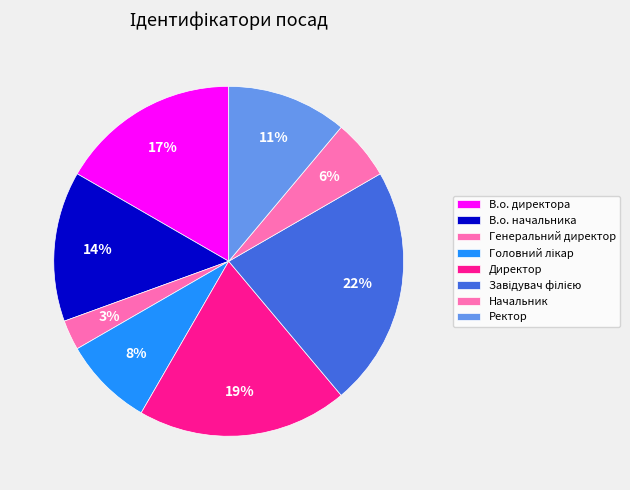

What percentage is the Завідувач філією slice, to the nearest percent?

22%